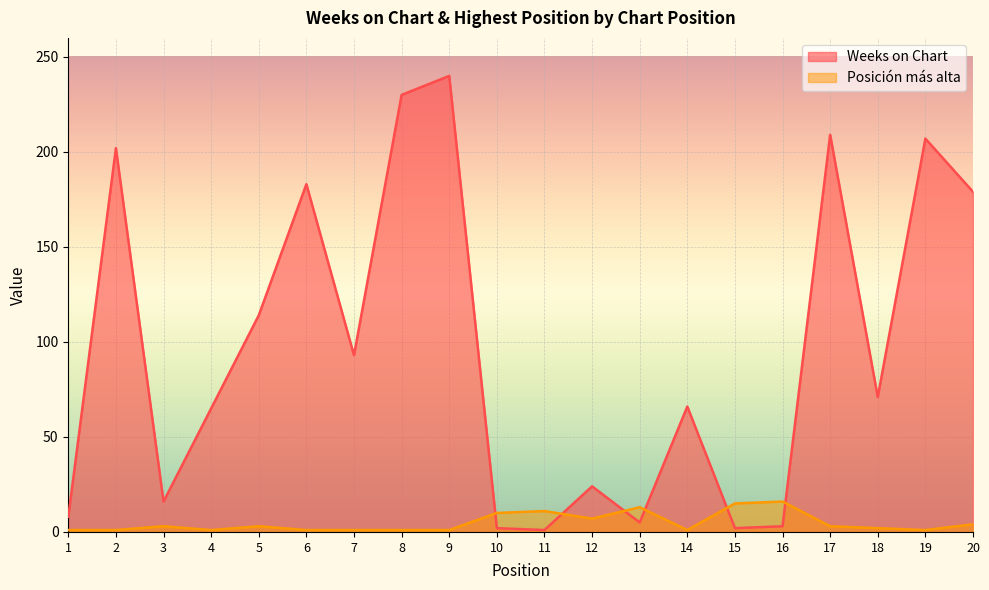

What is the value of the Weeks on Chart point at the 10th from the left?

2